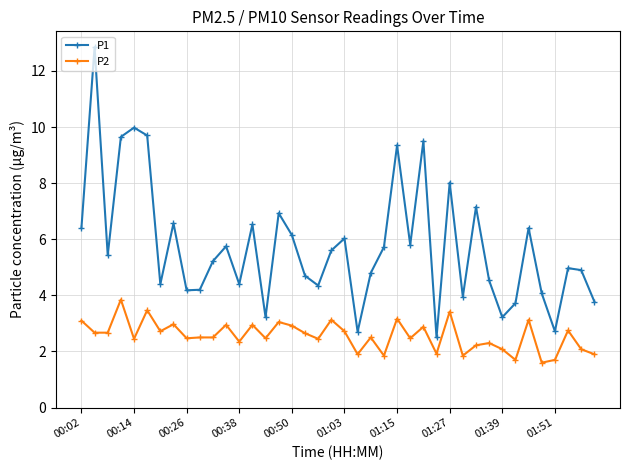

What is the average value of the P2 series?

2.6